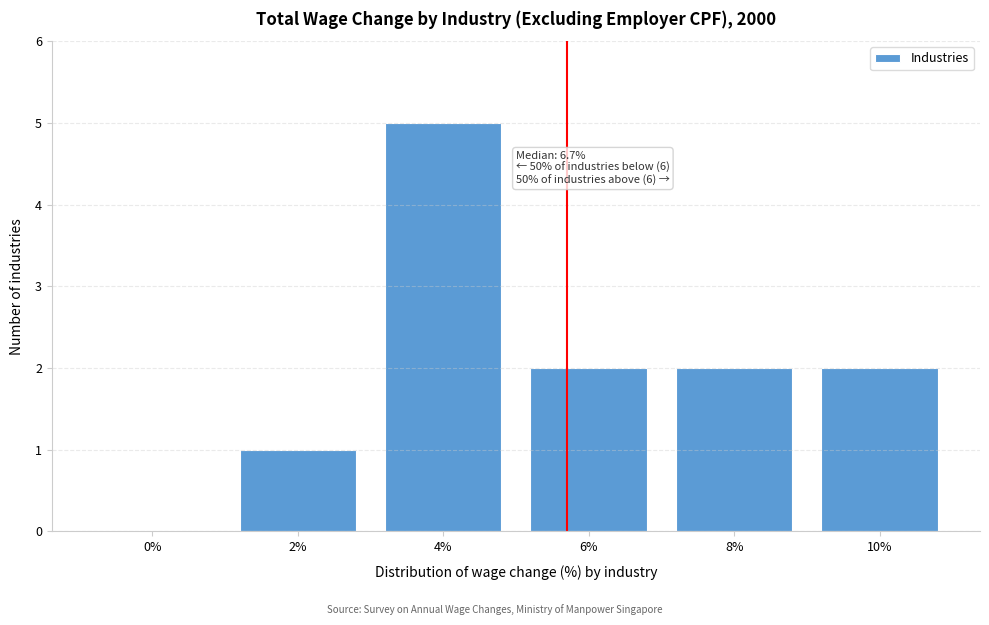

Reading left to right, extract all data points from this chart.

0%=0	2%=1	4%=5	6%=2	8%=2	10%=2